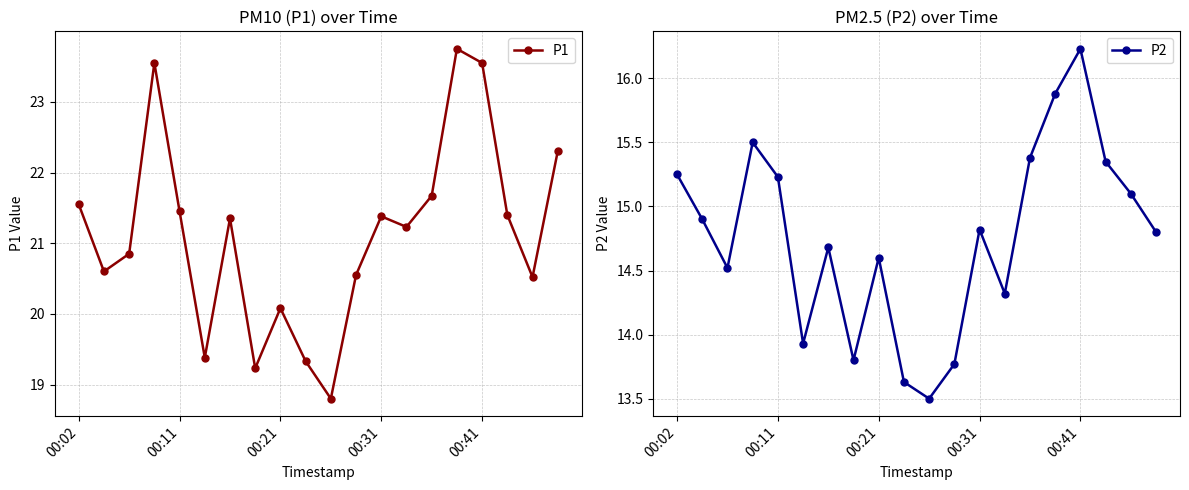

Which has a higher value, 10 or 5?

5